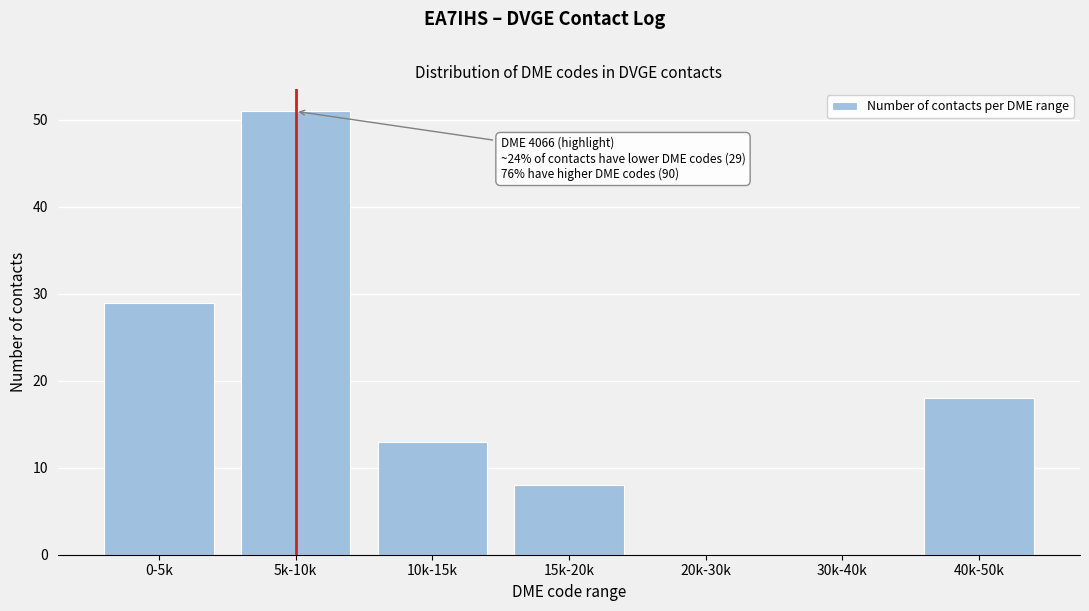

Reading left to right, extract all data points from this chart.

0-5k=29	5k-10k=51	10k-15k=13	15k-20k=8	20k-30k=0	30k-40k=0	40k-50k=18